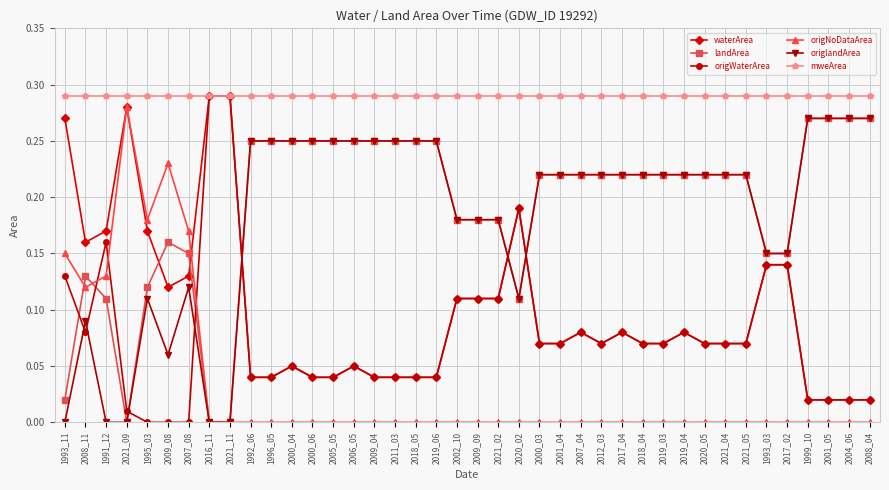

True or false: origWaterArea has more than 0 points higher than both neighbors.

True